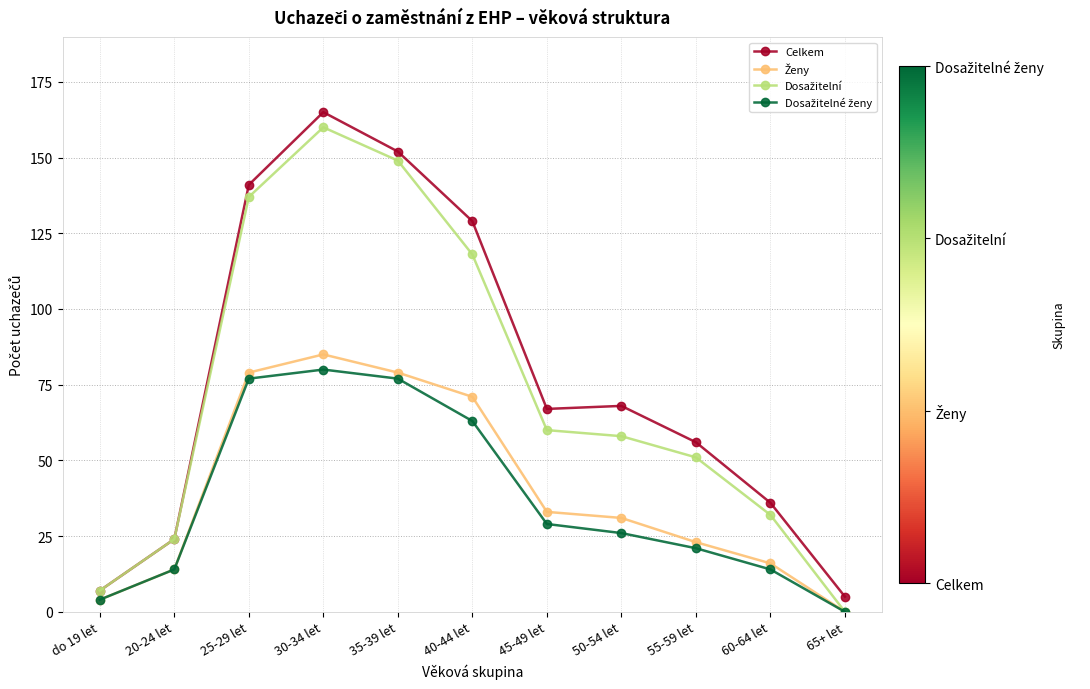

Which series changed the most between 40-44 let and 60-64 let?

Celkem